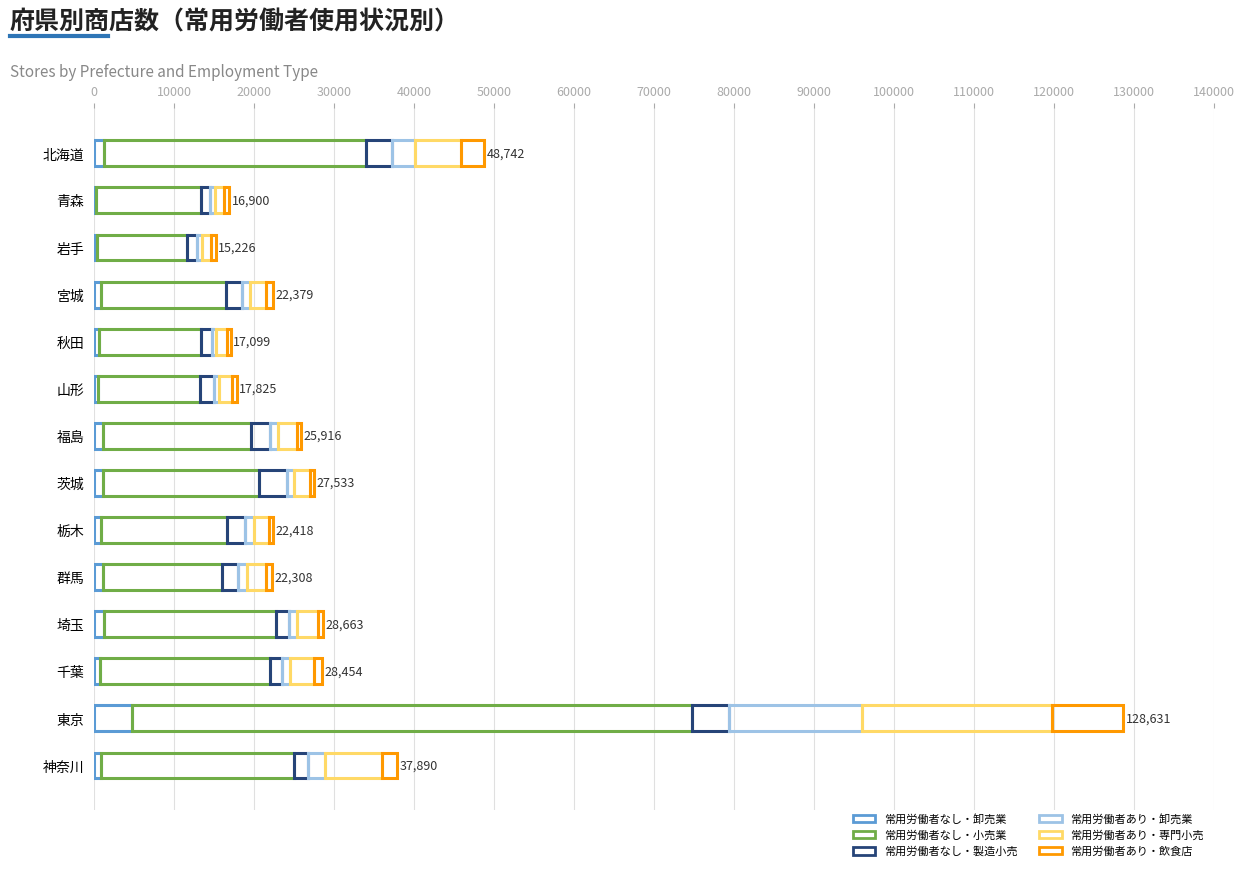

How many distinct data groups are displayed?

6